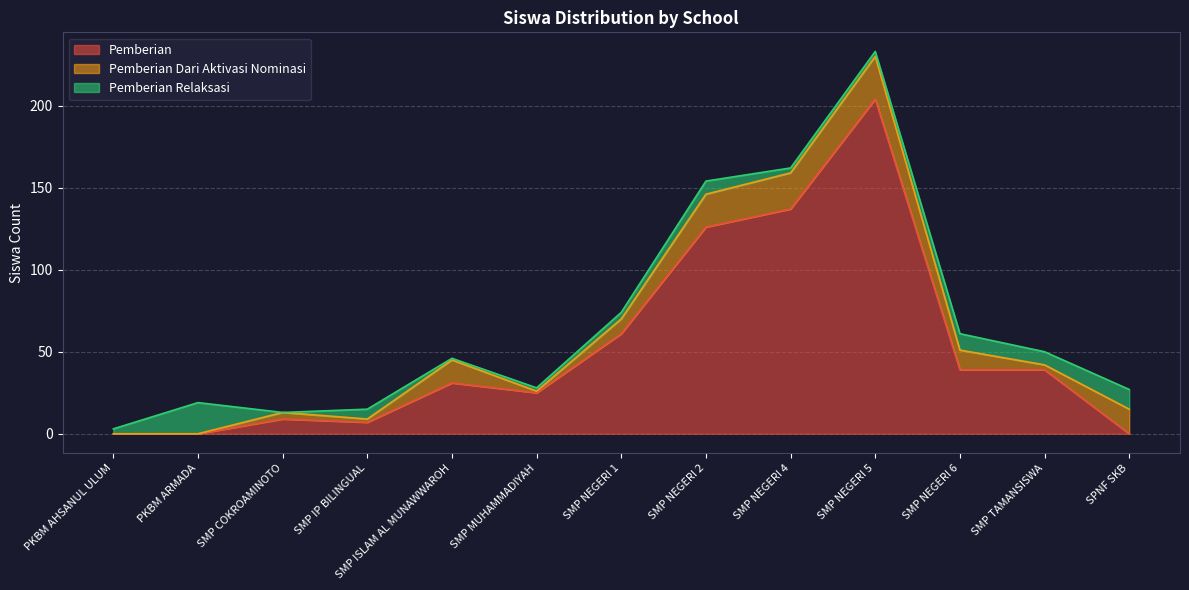

Does the chart have visible grid lines?

Yes